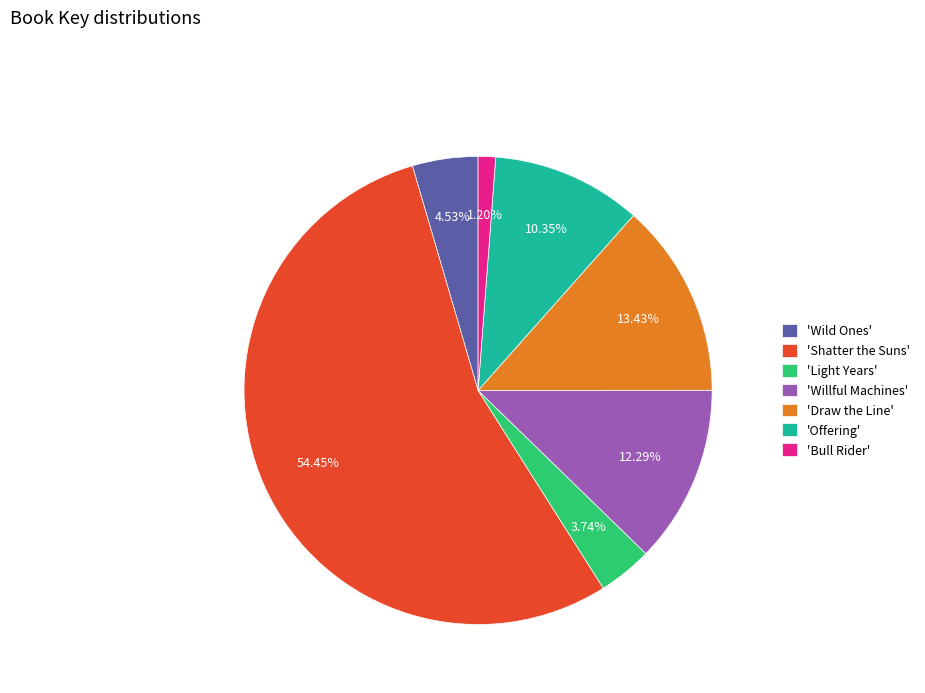

Which slice represents more than half of the pie?

'Shatter the Suns'